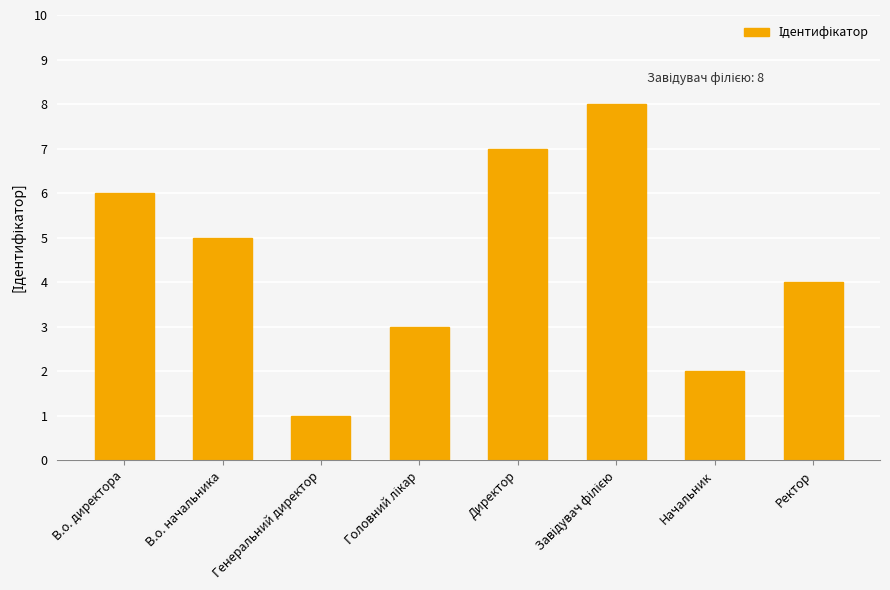

Approximately how many times larger is the value at Директор compared to В.о. директора?

1.2